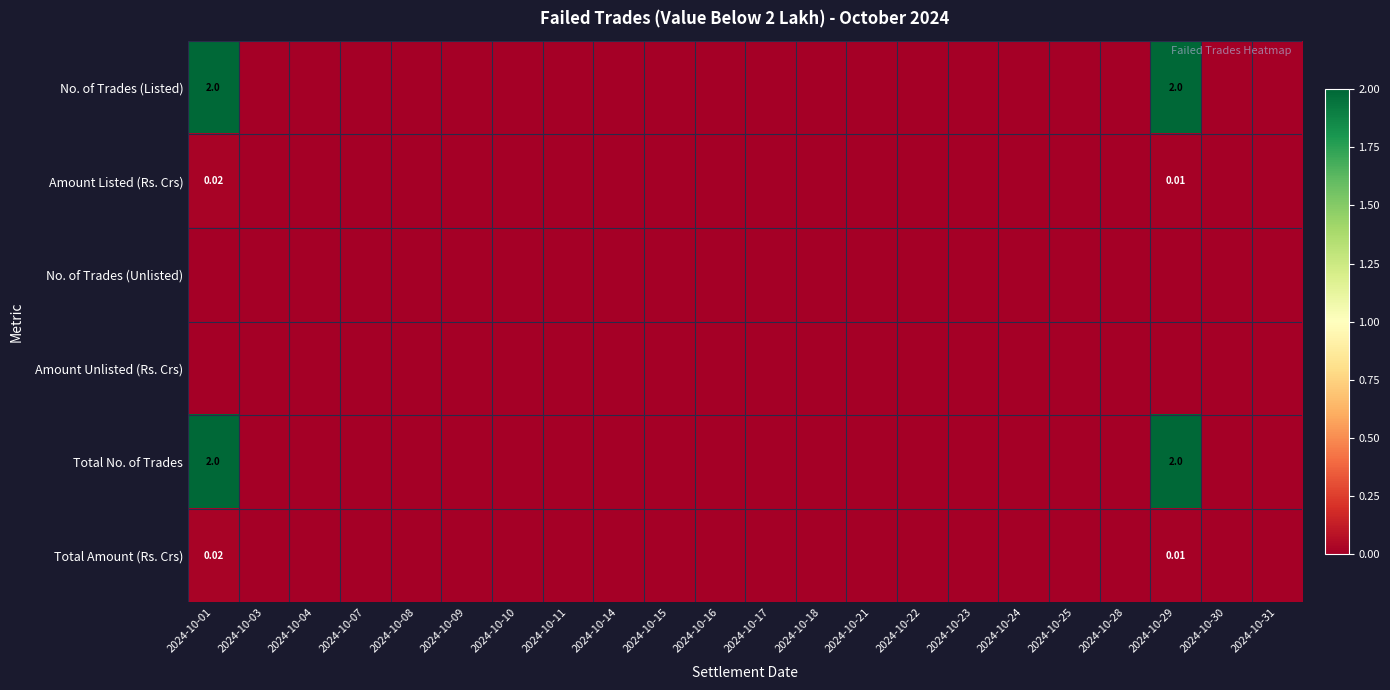

At which label is Amount Listed (Rs. Crs) closest to 0?

2024-10-03